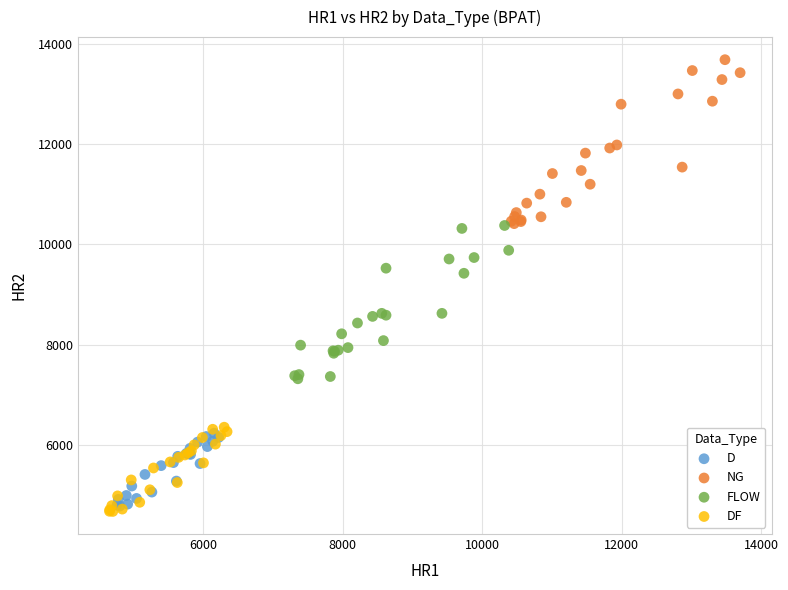

Which series reaches the maximum Y coordinate?

NG